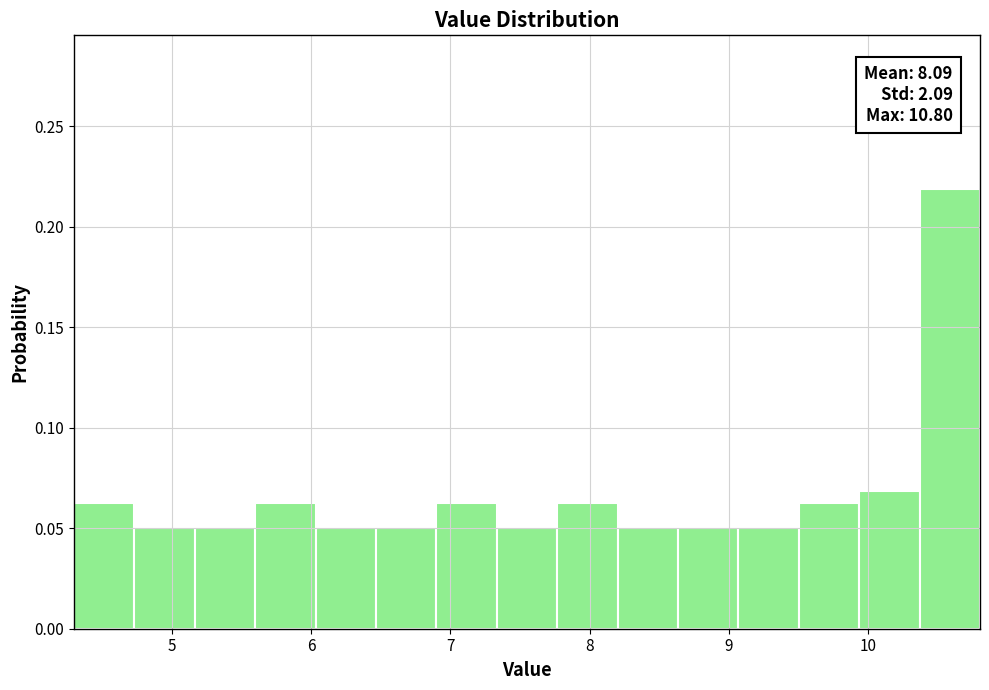

Which range on the x-axis has the tallest bar?

10.4 to 10.8